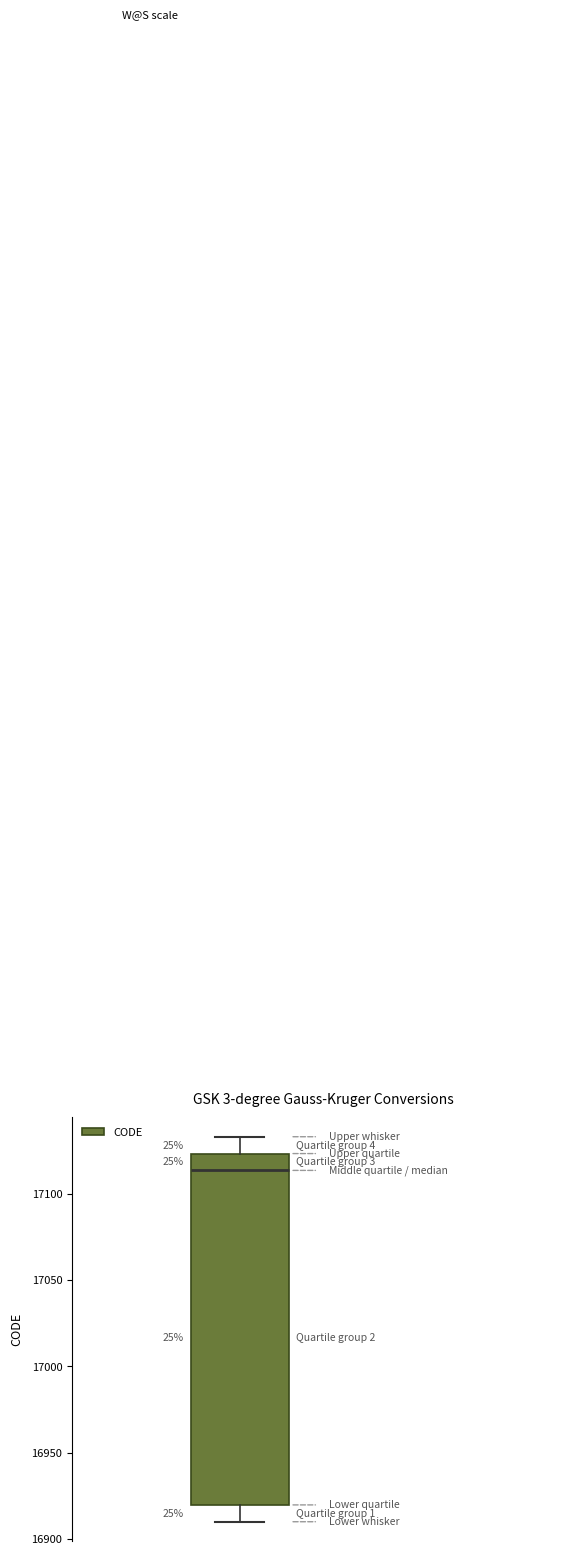

Read this box plot against the y-axis: the position of the median line, the range covered by the box, and the ends of both whiskers. The values are not printed on the chart, so give them approximately, as read against the axis.

median 17115, box 16920 to 17125, whiskers 16910 to 17135